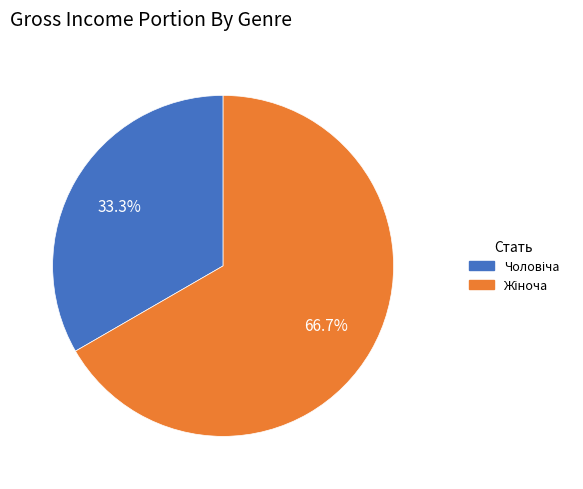

Is there a majority slice in this chart?

Yes